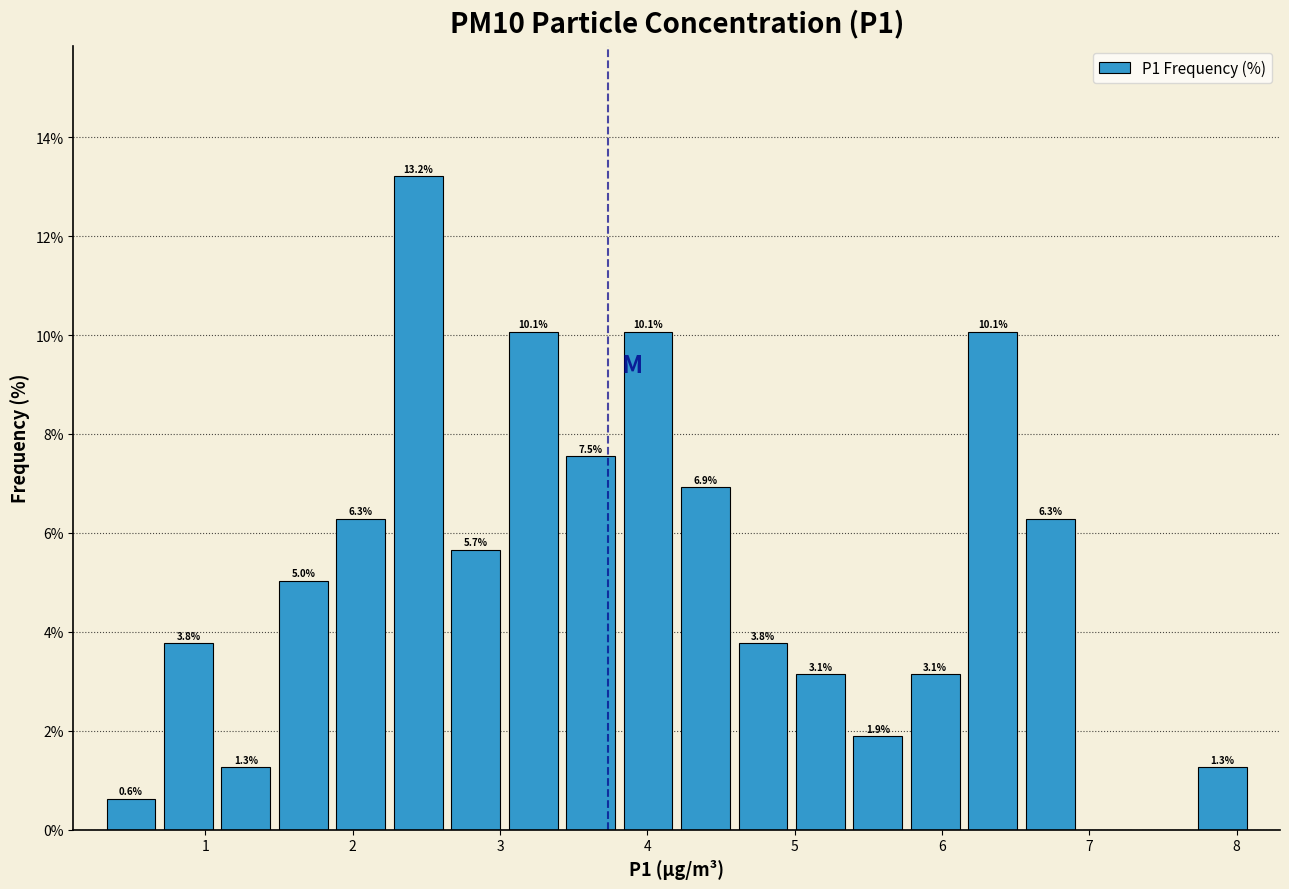

Read against the x-axis, roughly where is the centre of the tallest bar?

2.4